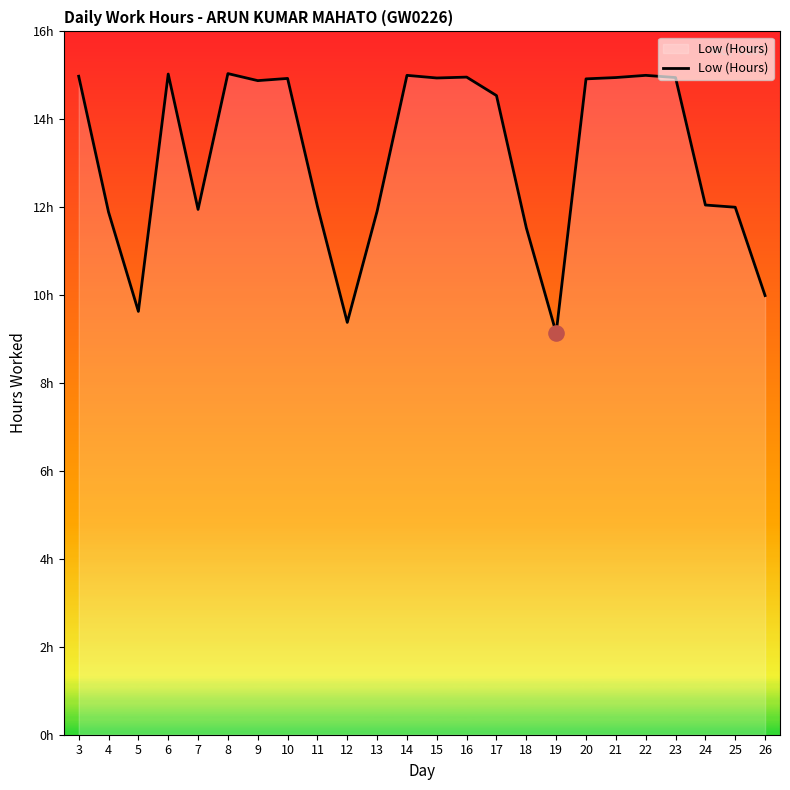

Between 20 and 21, which is larger?

21